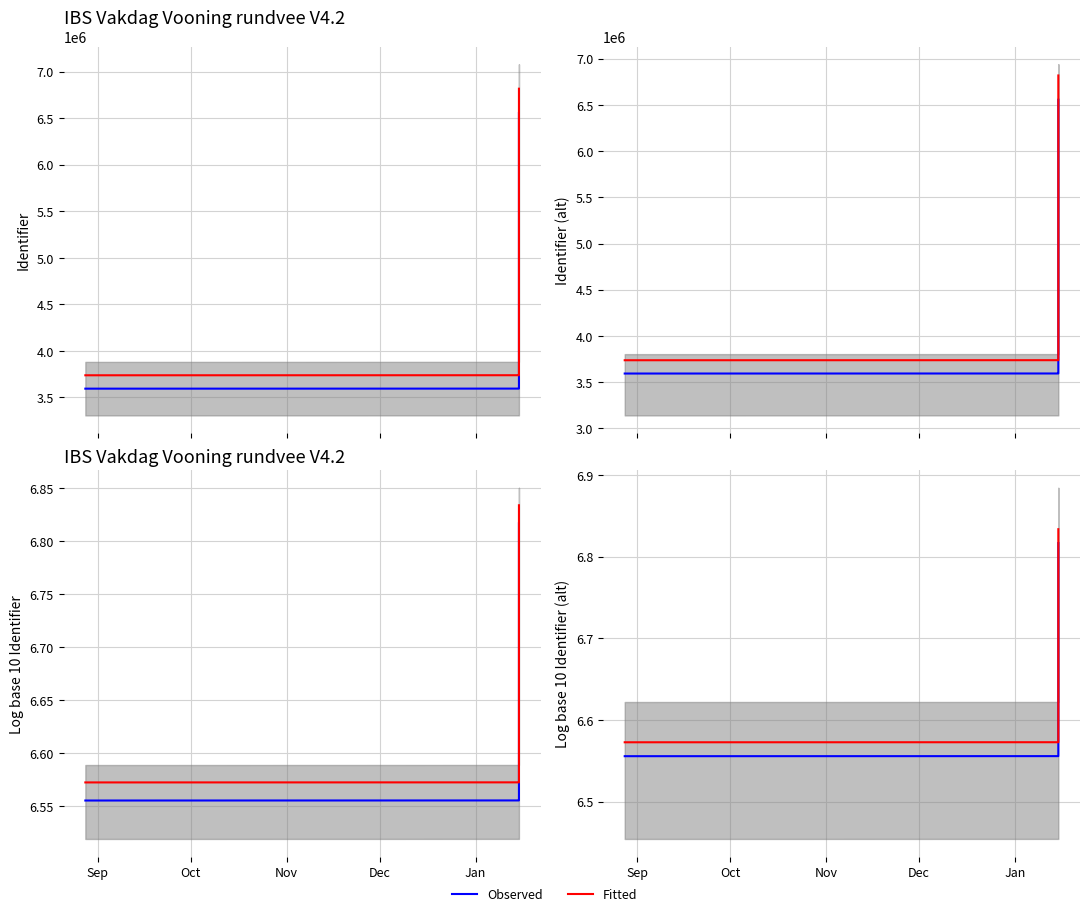

Which series has the largest range (max minus min)?

Observed